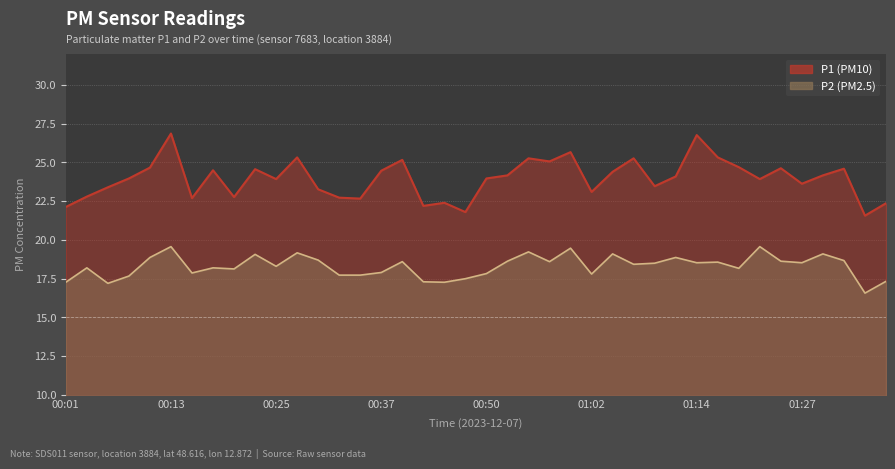

True or false: P1 line and P2 line cross at least once.

False